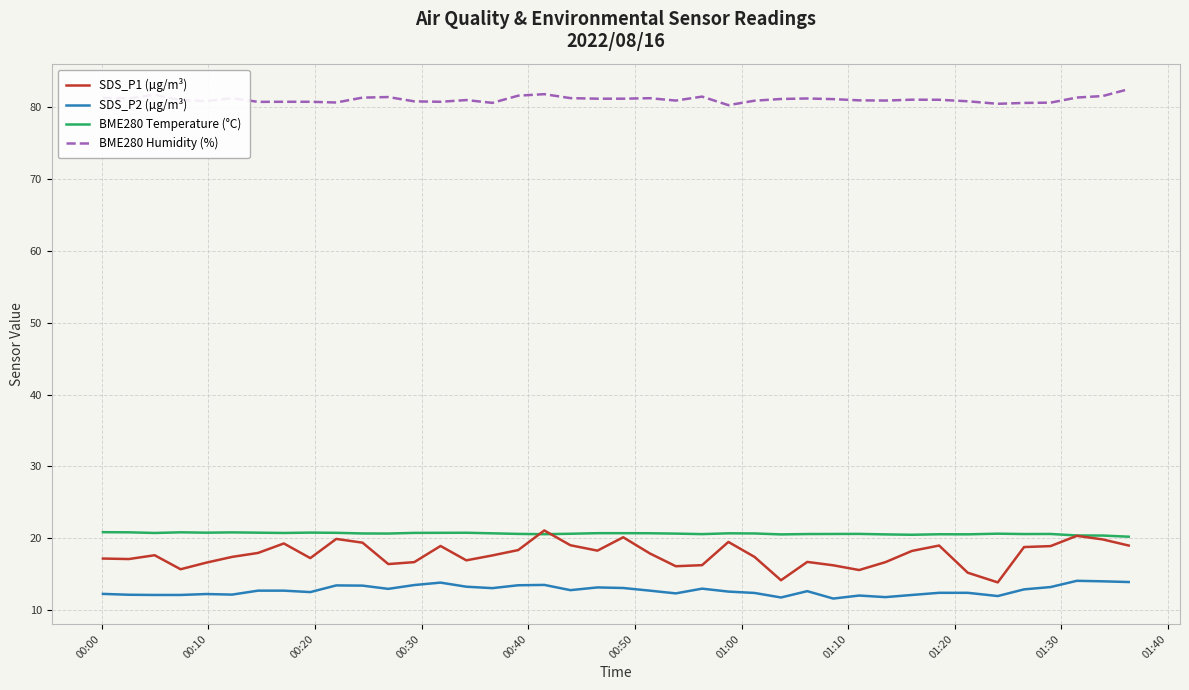

What is the minimum value shown in the chart?

11.6